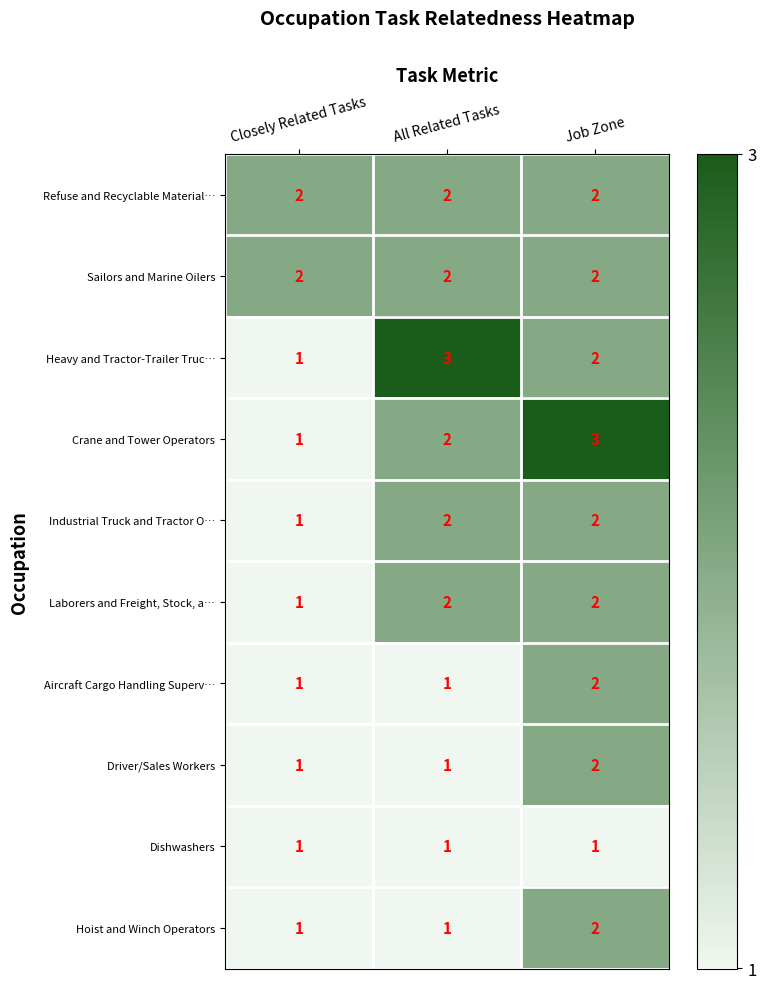

How many data points does each series have?

3